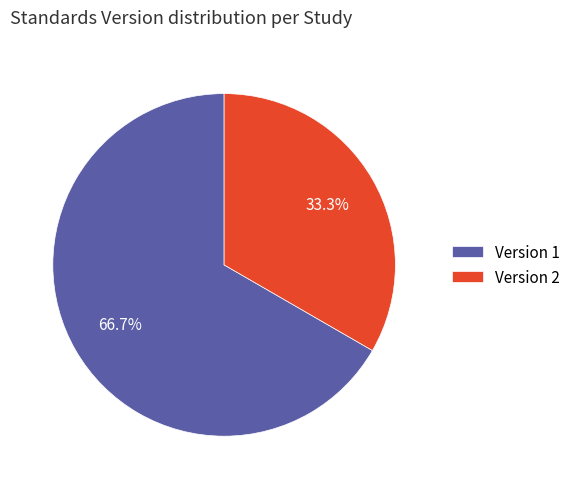

Do Version 1 and Version 2 together represent more than half of the pie?

Yes